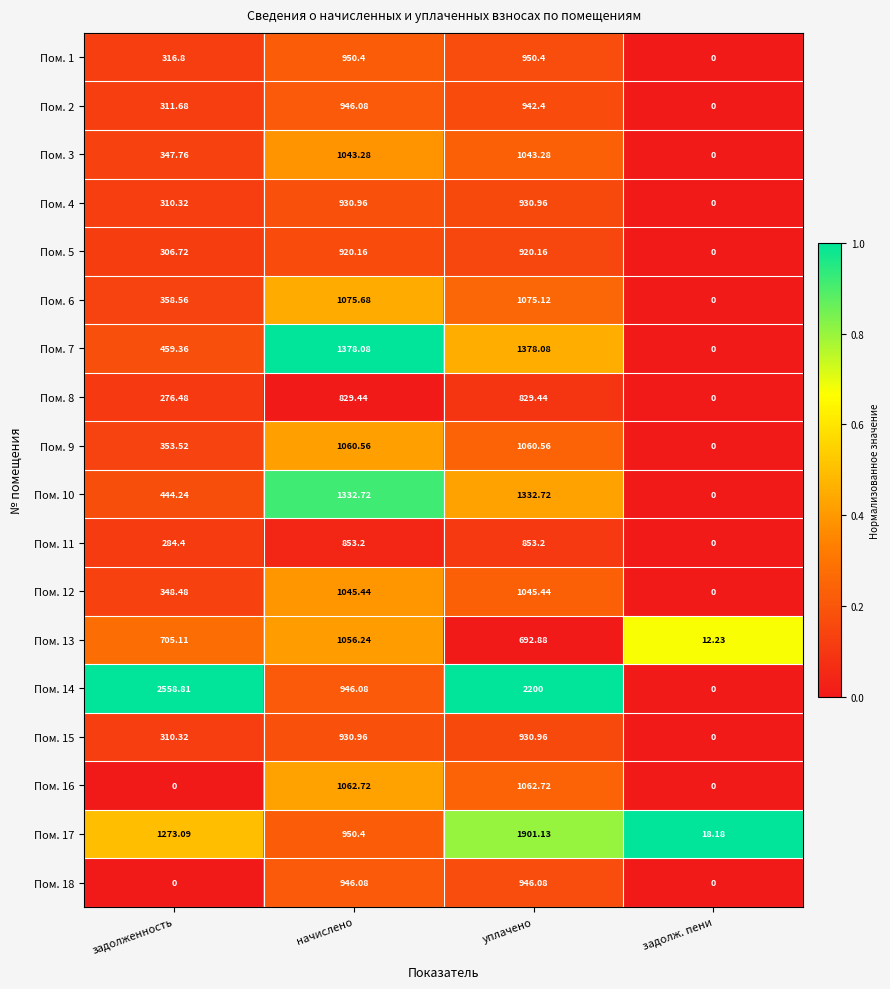

Which category has the lowest value in the Пом. 3 series?

задолж. пени